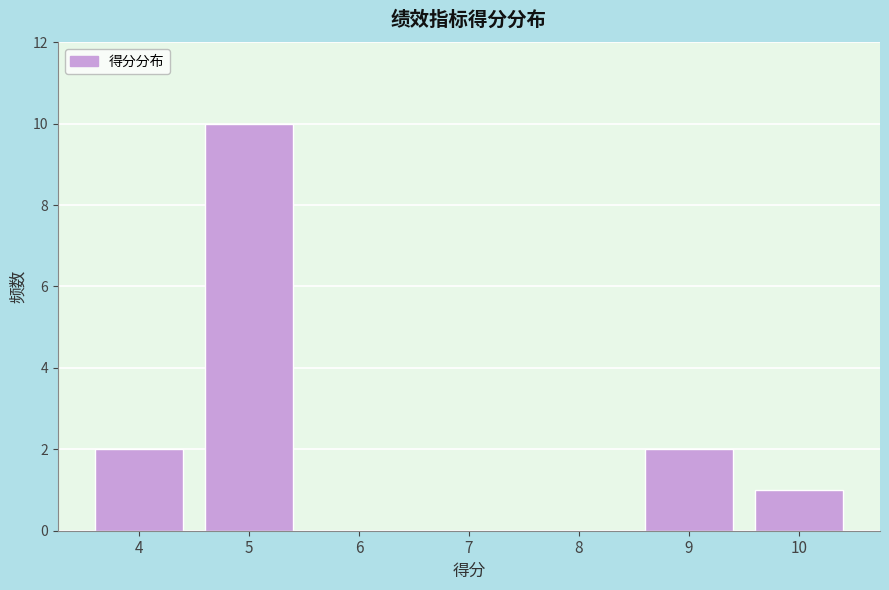

Reading left to right, transcribe this chart: for each bar, give the range it covers on the x-axis and its height. The values are not printed on the chart, so give them approximately, as read against the axis.

3.5 to 4.5: 2
4.5 to 5.5: 10
5.5 to 6.5: 0
6.5 to 7.5: 0
7.5 to 8.5: 0
8.5 to 9.5: 2
9.5 to 10.5: 1